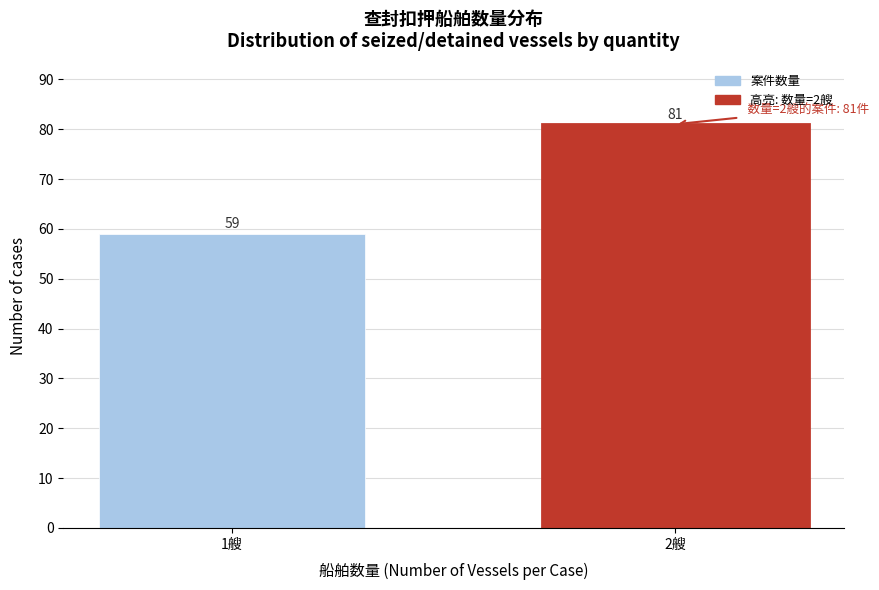

Reading left to right, what are all the values shown in this chart?

59	81